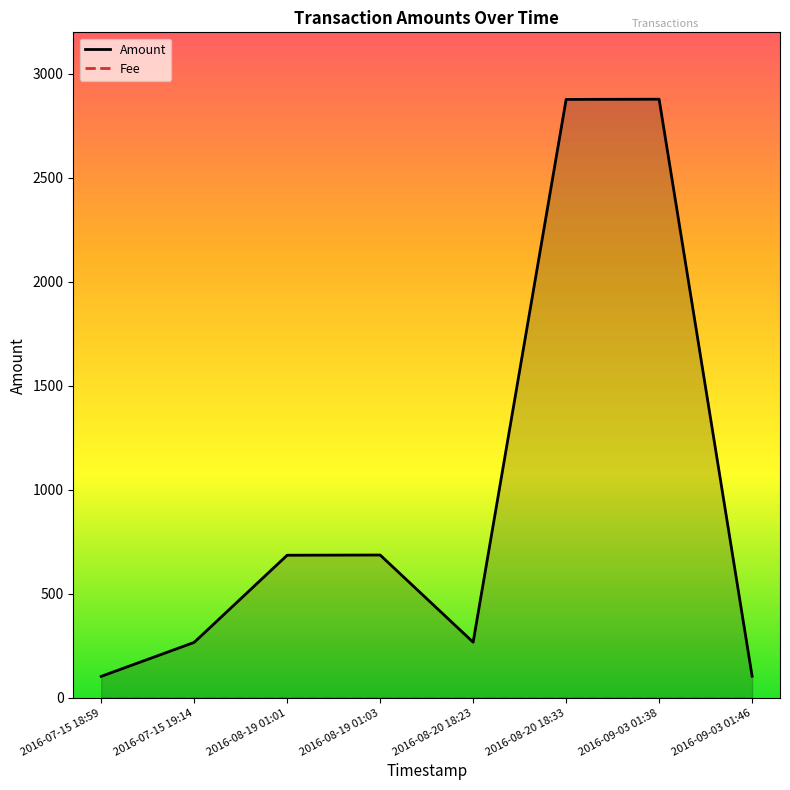

At 2016-07-15 19:14, list the series in order from smallest to largest.

Fee, Amount